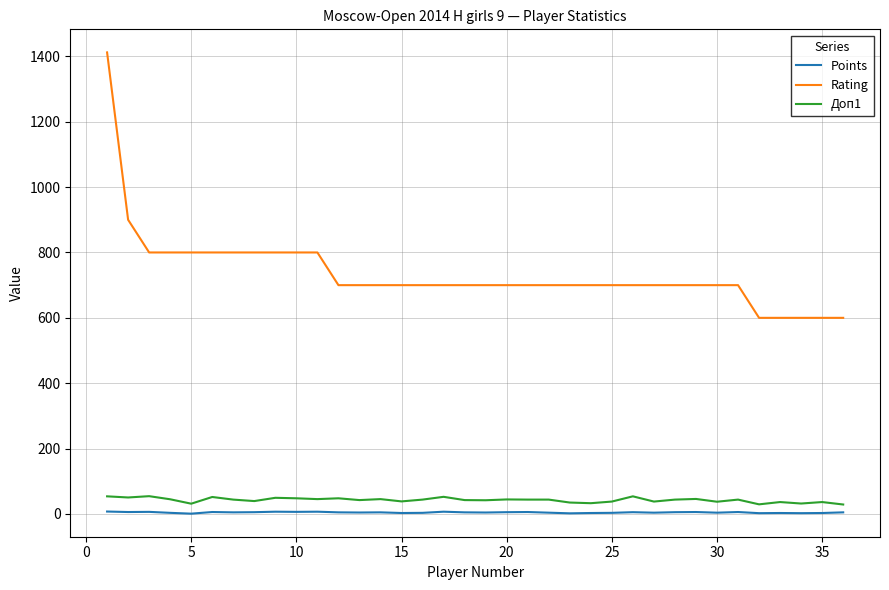

What is the maximum value shown in the chart?

1412.0